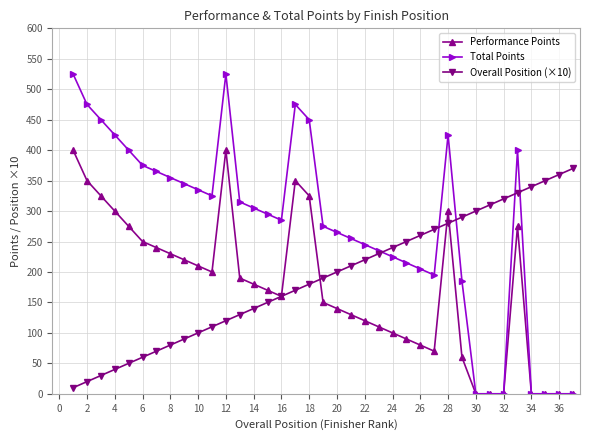

What are all the series names shown in the legend?

Performance Points, Total Points, Overall Position (×10)